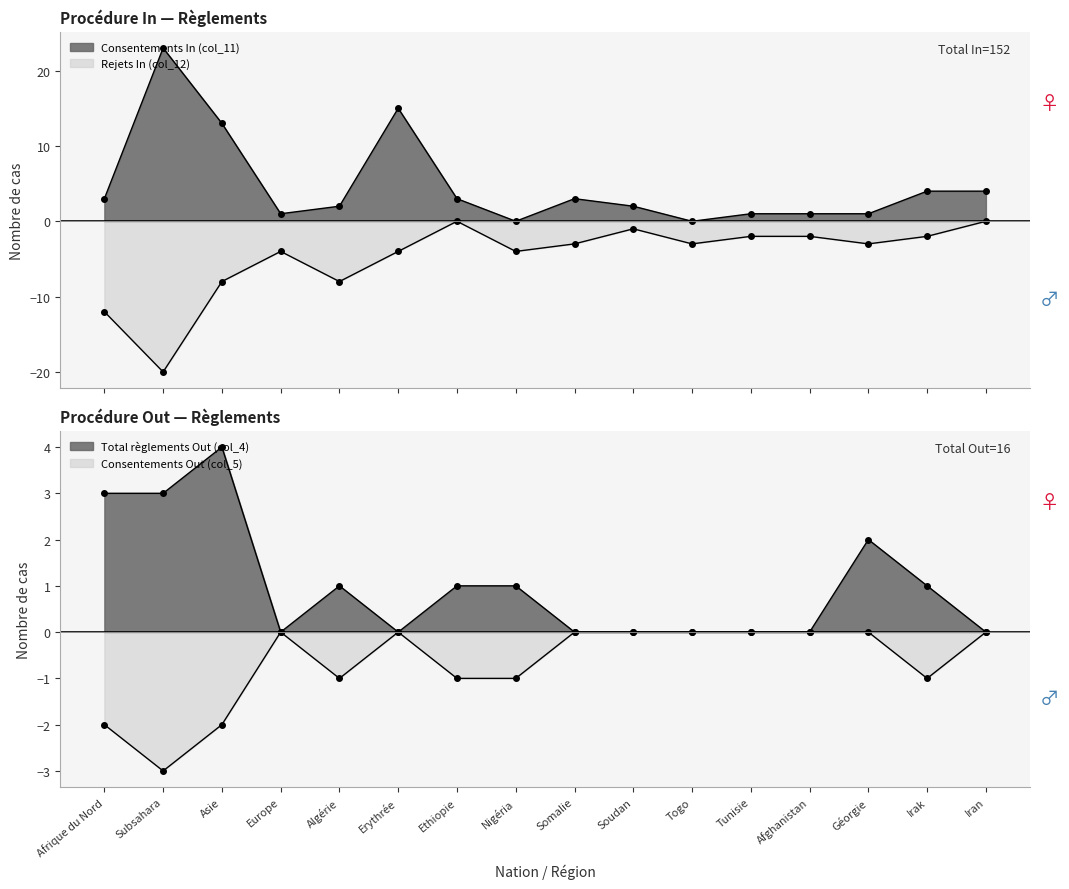

What is the approximate value of Consentements Out (col_5) at Algérie?

-1